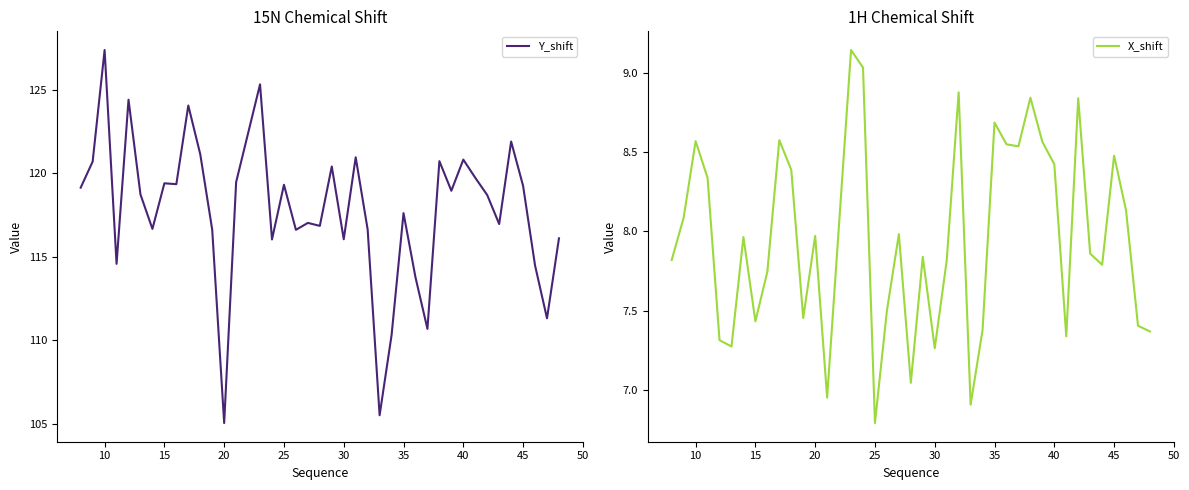

True or false: X_shift has more than 2 points higher than both neighbors.

True